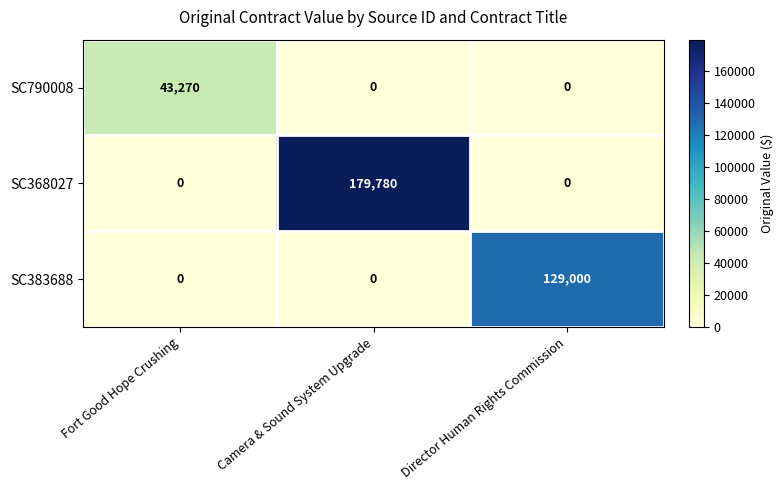

What is the total value across all series at Camera & Sound System Upgrade?

179780